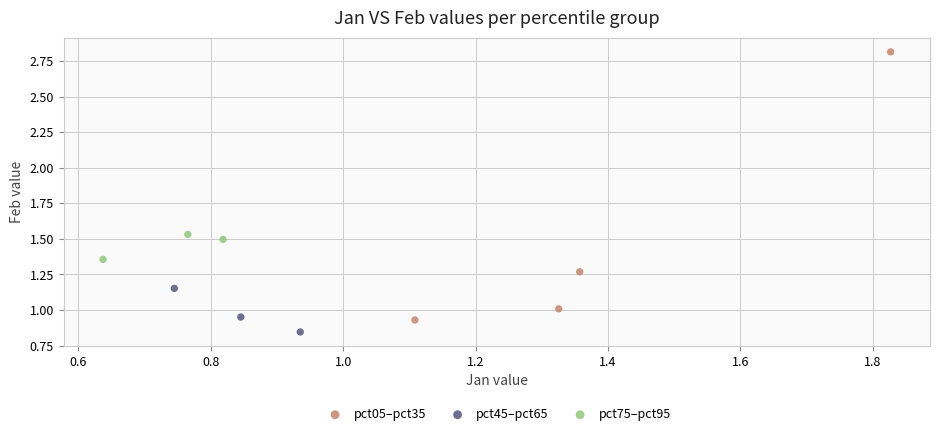

Which series has the widest spread of Y values?

pct05–pct35